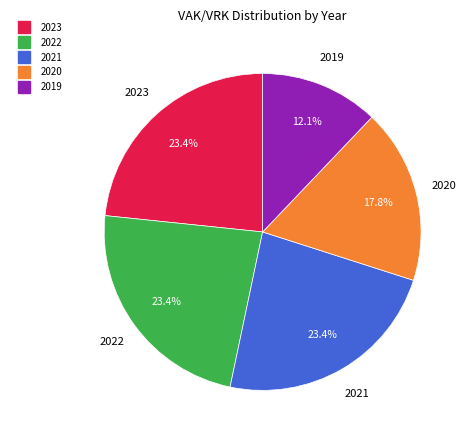

To the nearest percent, what is the difference between the largest and smallest slice percentages?

11%